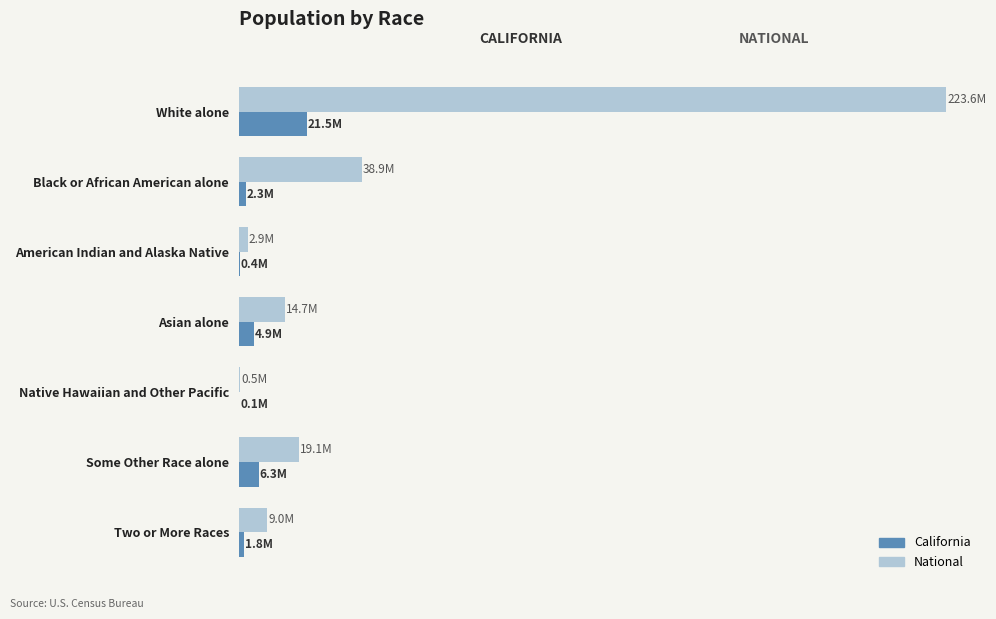

Which series has the largest total across all categories?

National